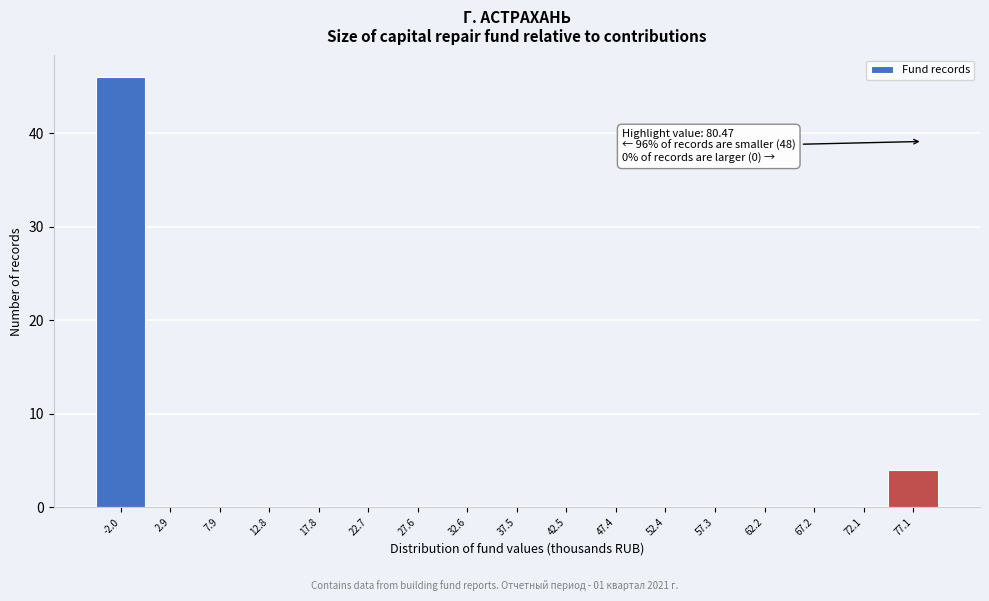

Reading right to left, list all the values displayed in this chart.

77.1=4	72.1=0	67.2=0	62.2=0	57.3=0	52.4=0	47.4=0	42.5=0	37.5=0	32.6=0	27.6=0	22.7=0	17.8=0	12.8=0	7.9=0	2.9=0	-2.0=46